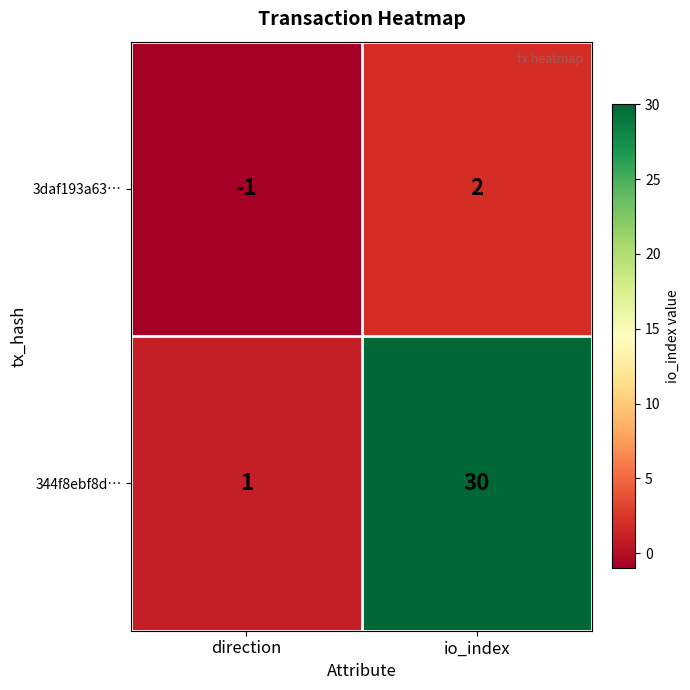

What is the sum of the 344f8ebf8d… values at io_index and direction?

31